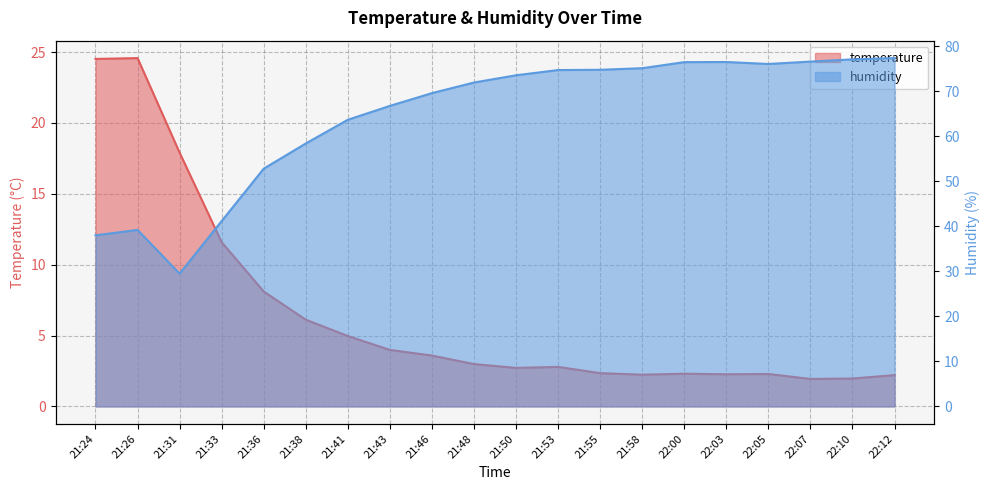

What are all the series names shown in the legend?

temperature, humidity